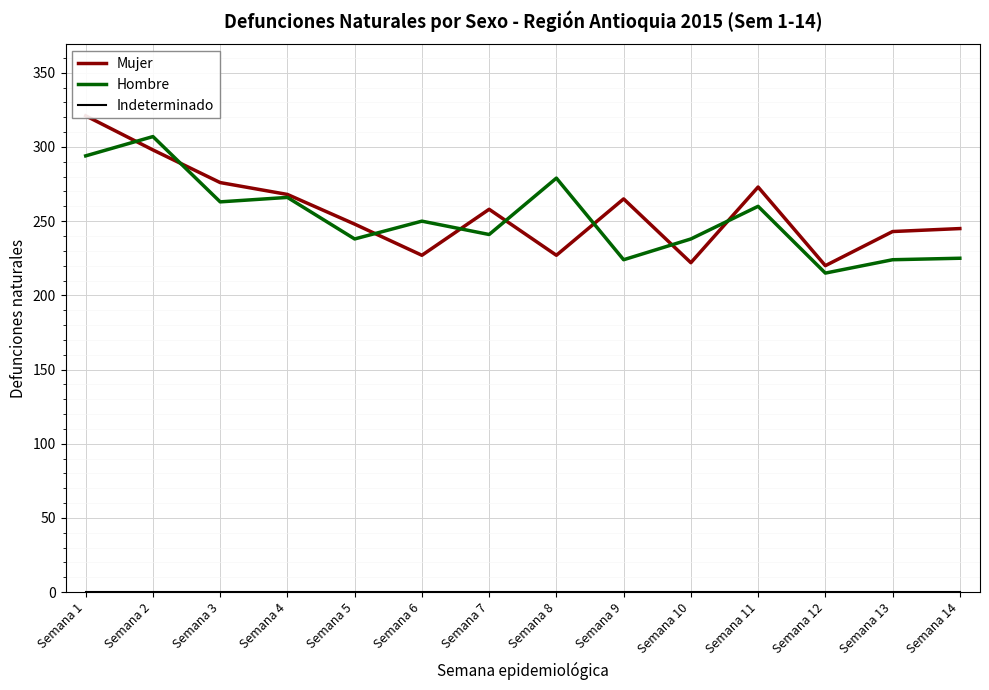

Which series has the largest total across all categories?

Mujer